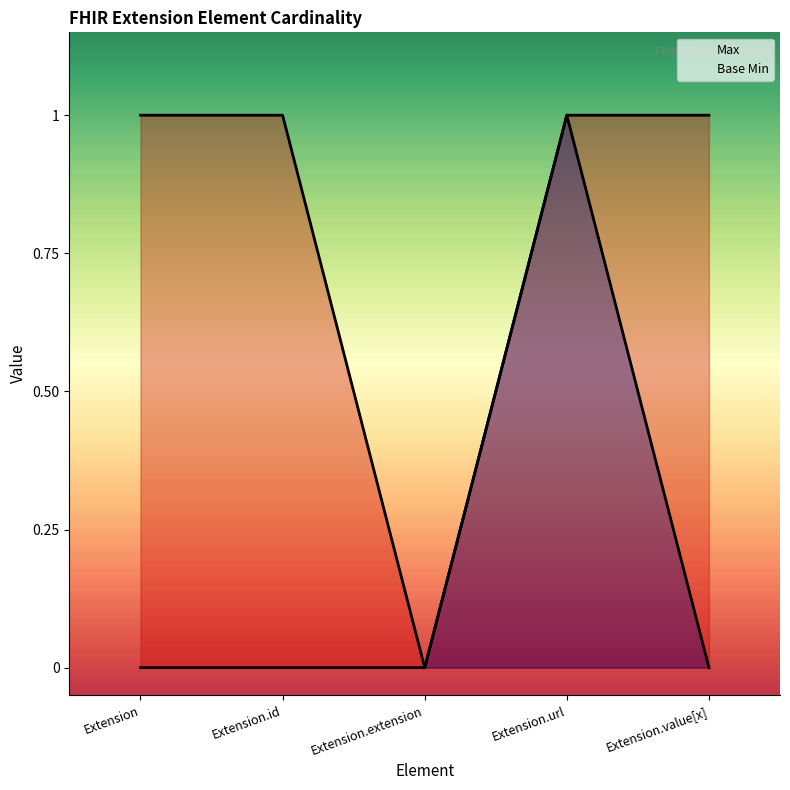

What is the label of the 1st point from the right?

Extension.value[x]